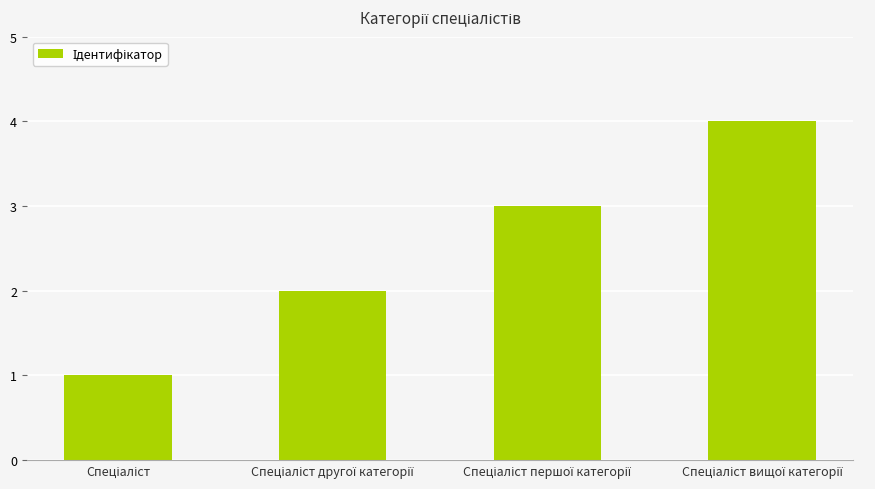

What is the sum of all values?

10